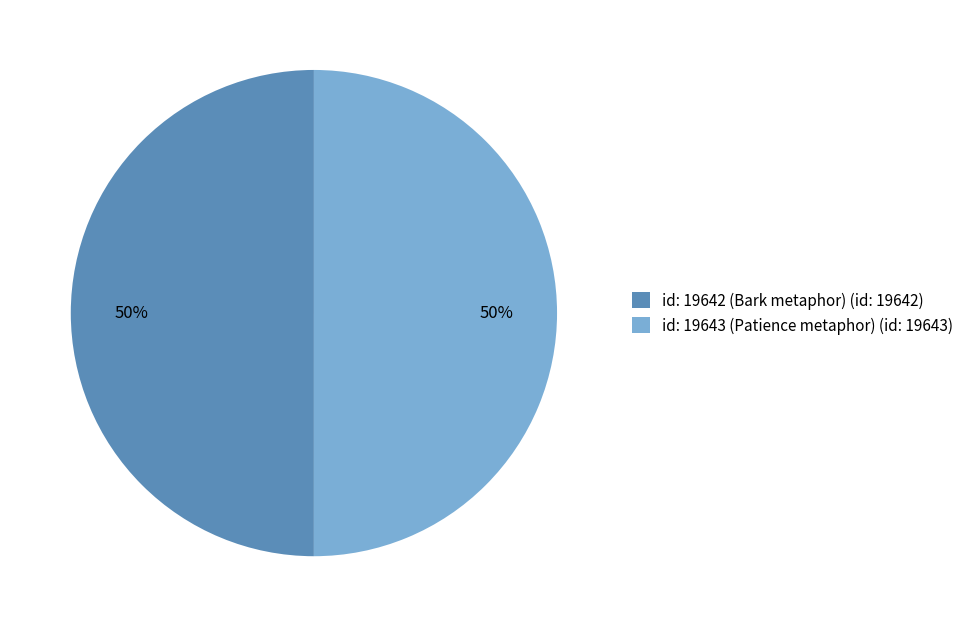

True or false: id: 19642 (Bark metaphor) accounts for 50% of the total.

True